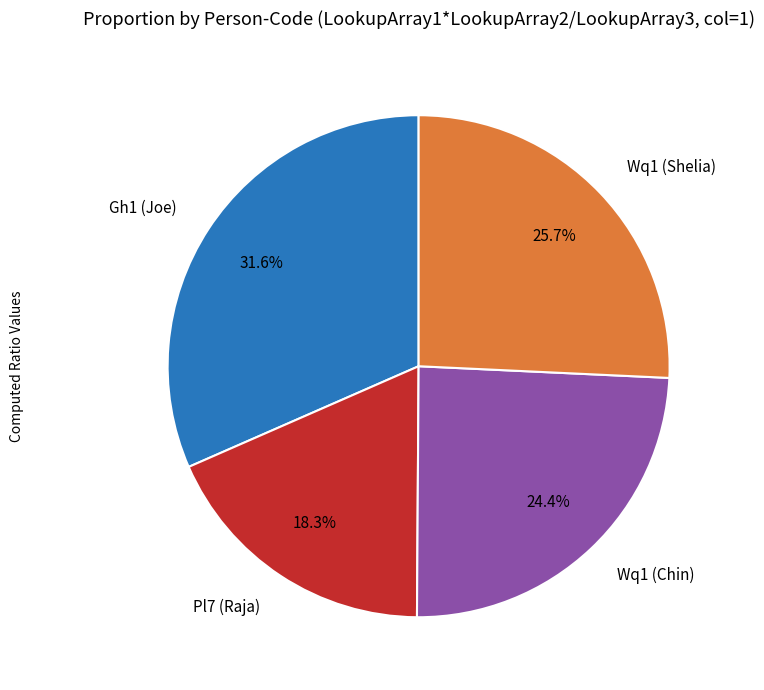

Which category has the biggest portion of the pie?

Gh1 (Joe)